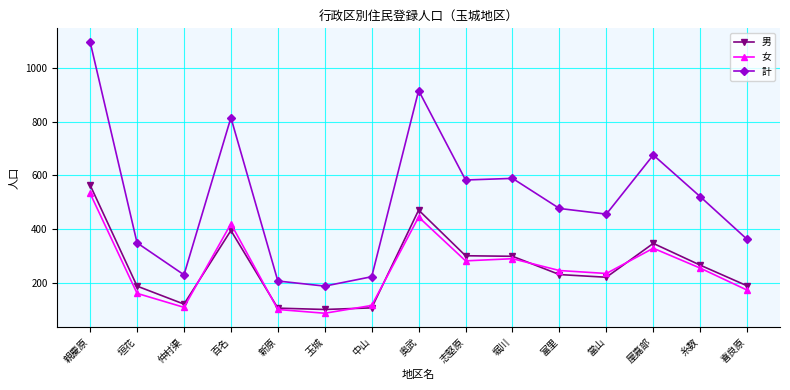

Between 奥武 and 當山, which series saw the biggest shift?

計